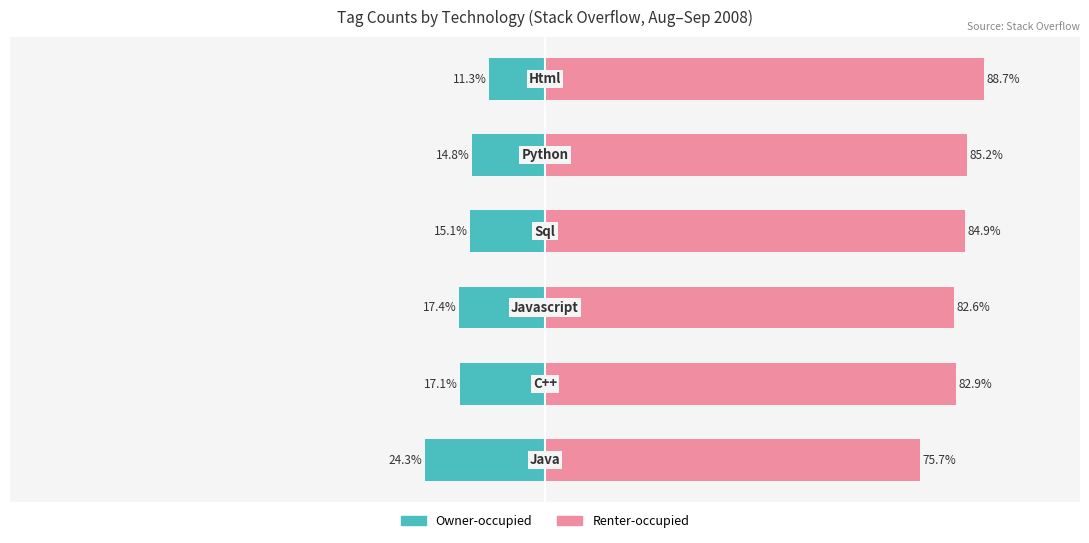

How many bars are there in each group?

2